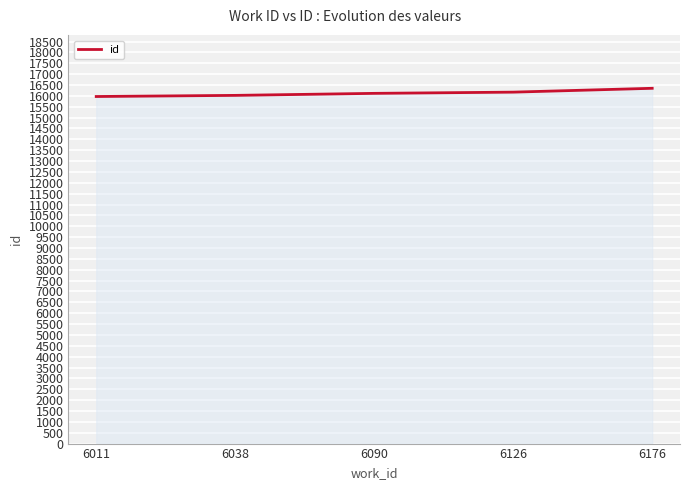

What is the sum of all values?

80626